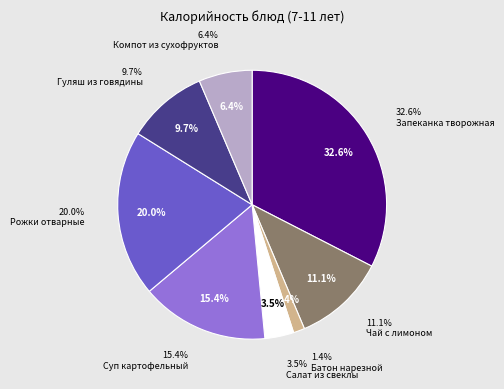

Rank the categories by value from lowest to highest.

Батон нарезной, Салат из свеклы, Компот из сухофруктов, Гуляш из говядины, Чай с лимоном, Суп картофельный, Рожки отварные, Запеканка творожная